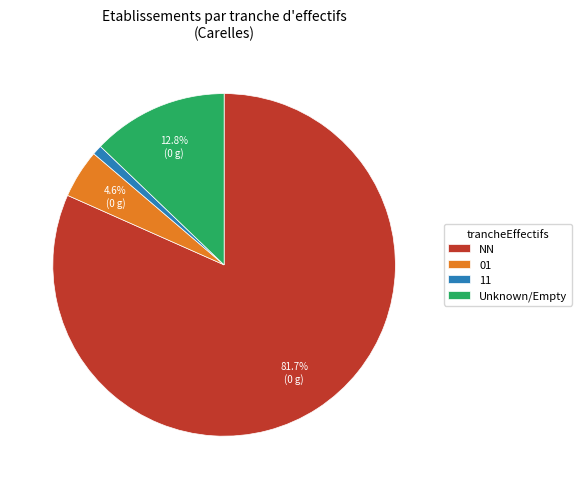

Count the number of slices in the pie.

4